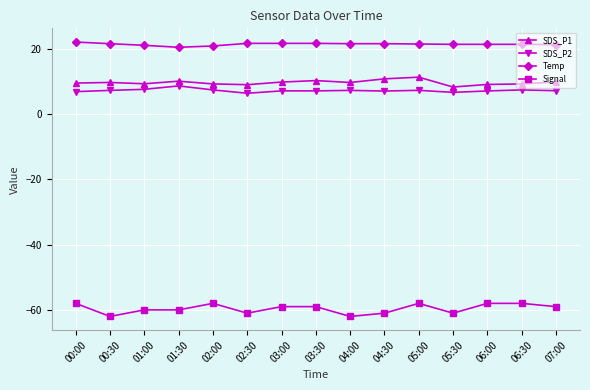

At 01:30, list the series in order from smallest to largest.

Signal, SDS_P2, SDS_P1, Temp